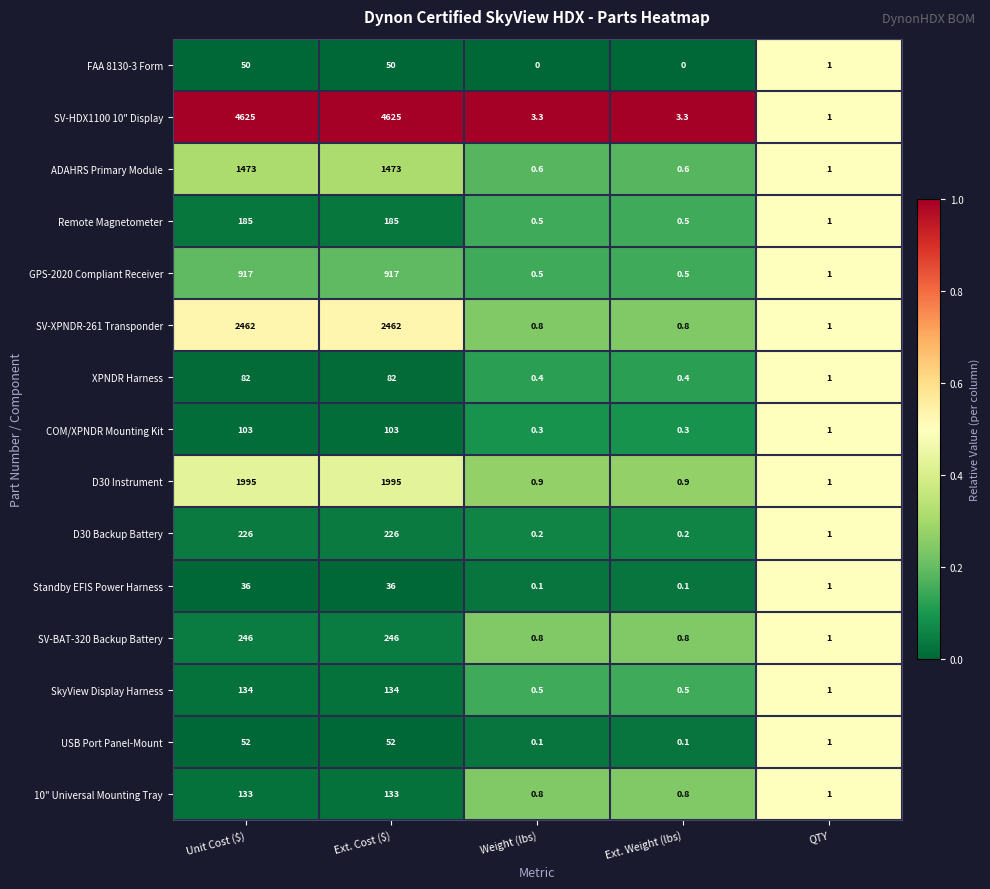

What is the total value across all series at Unit Cost ($)?

12719.0